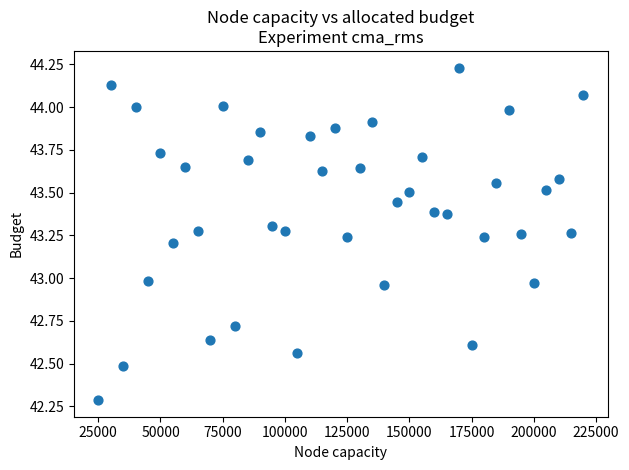

What is the range of X values (max minus min)?

194999.0